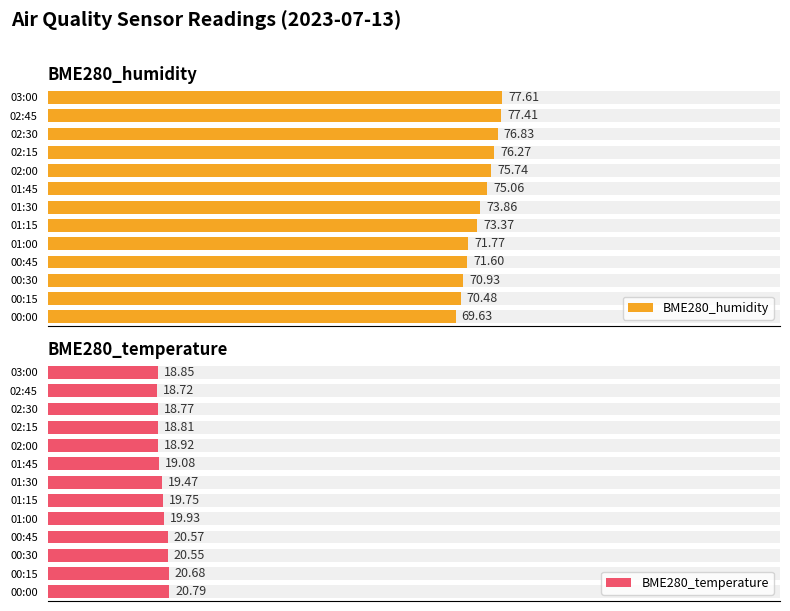

How many values in the BME280_humidity series are below 73?

5